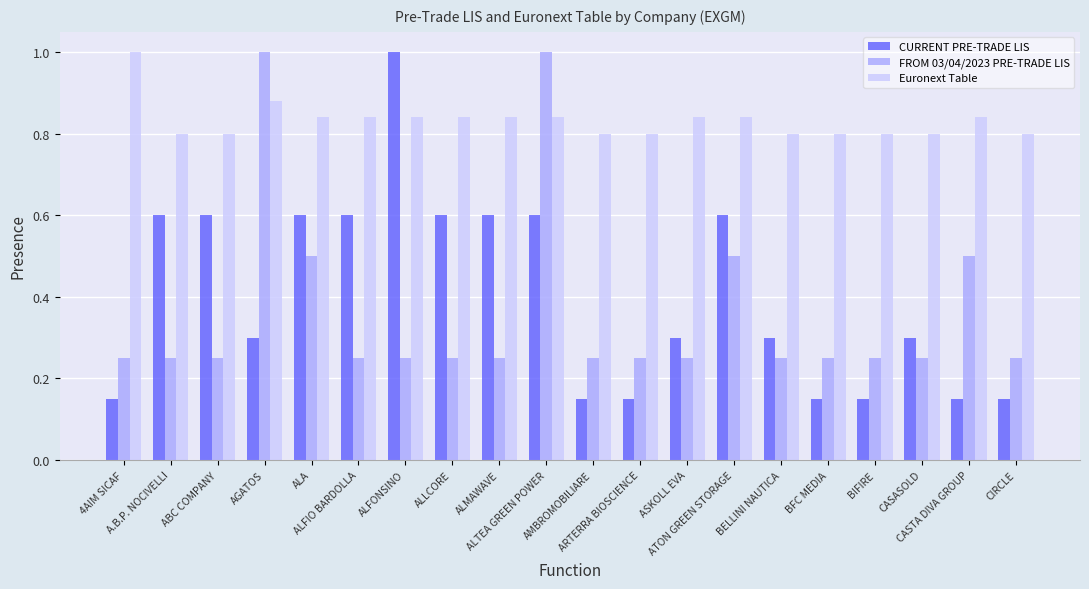

How many data points does each series have?

20